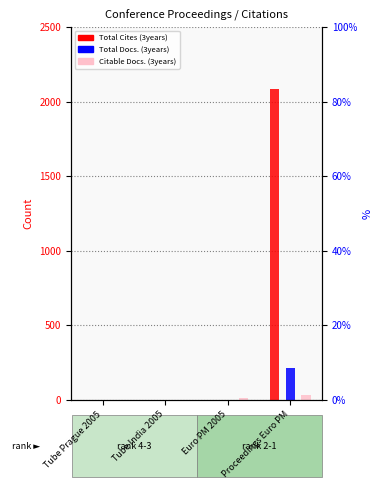

How many bars are there in each group?

3